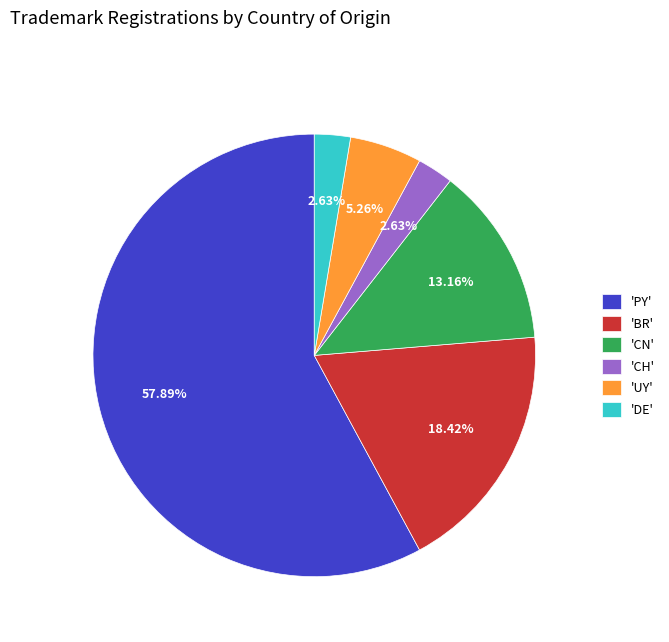

Is there a majority slice in this chart?

Yes